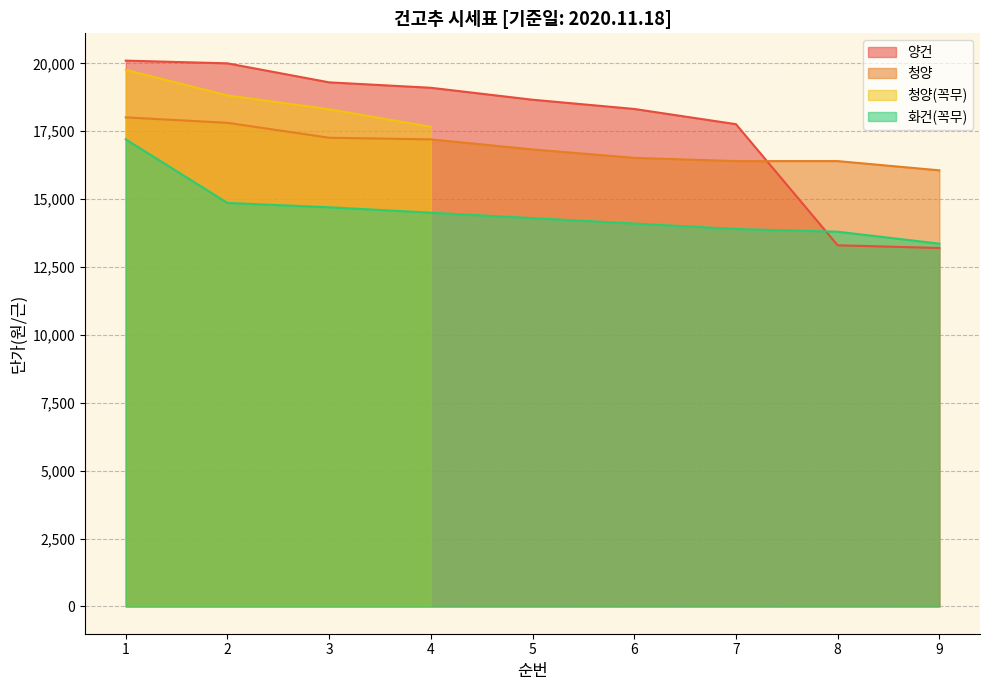

Where is 청양 nearest to the value 17035?

4